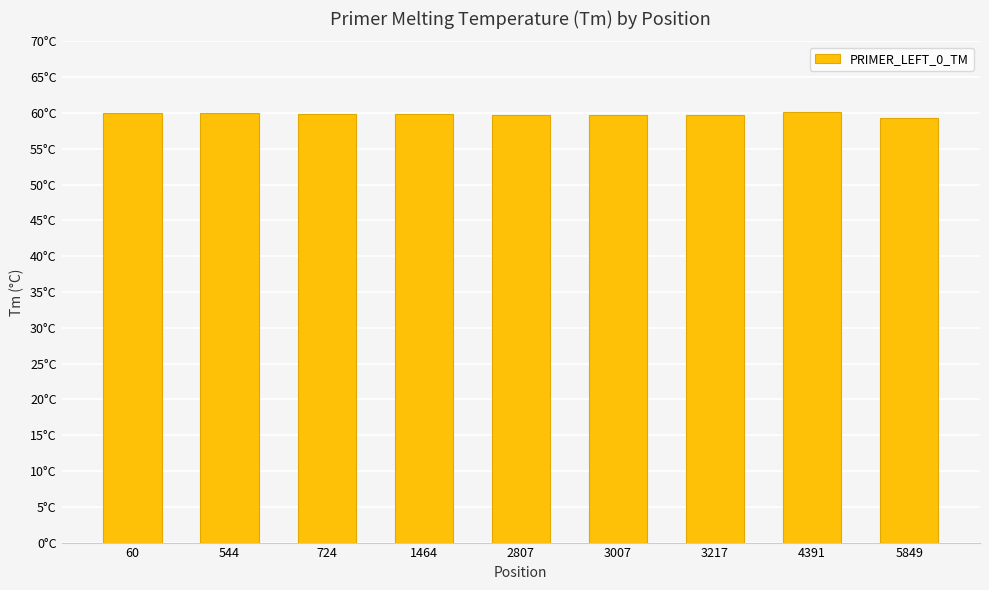

What is the average value?

59.8